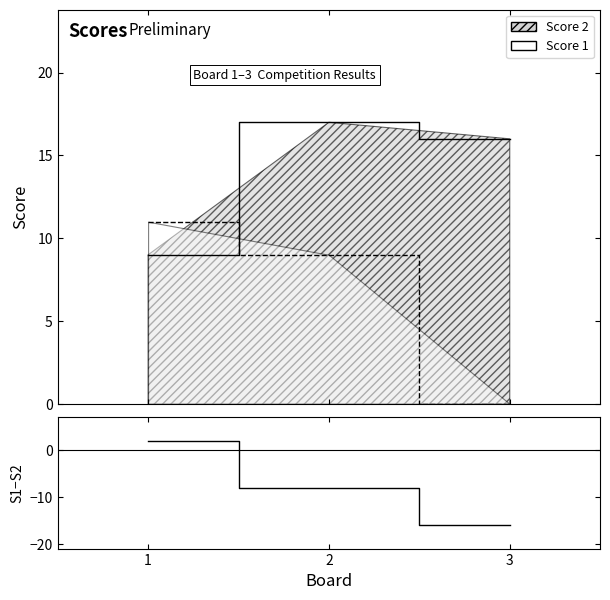

Which label corresponds to the smallest value in the chart?

3